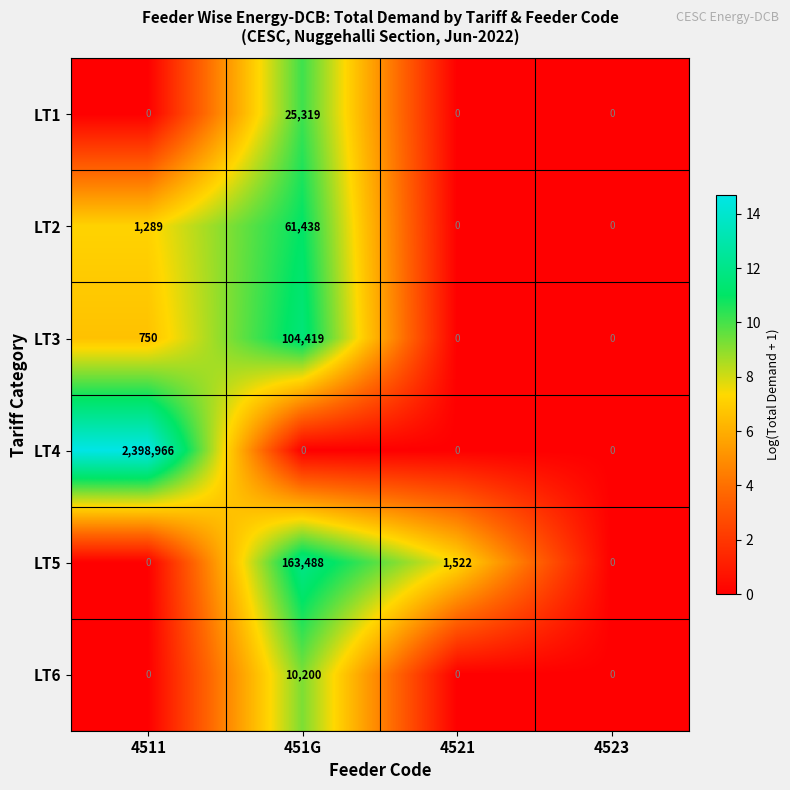

At which category is the sum across all series the highest?

4511